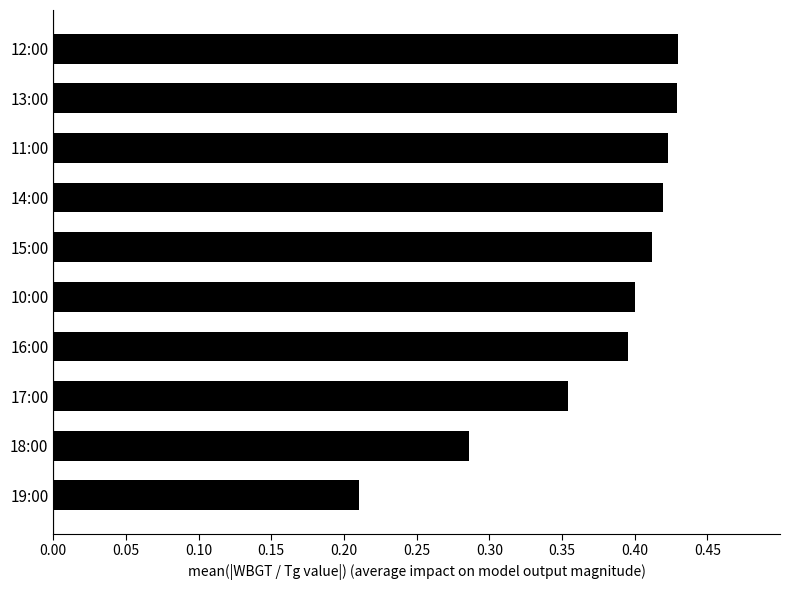

Which label corresponds to the smallest value in the chart?

19:00